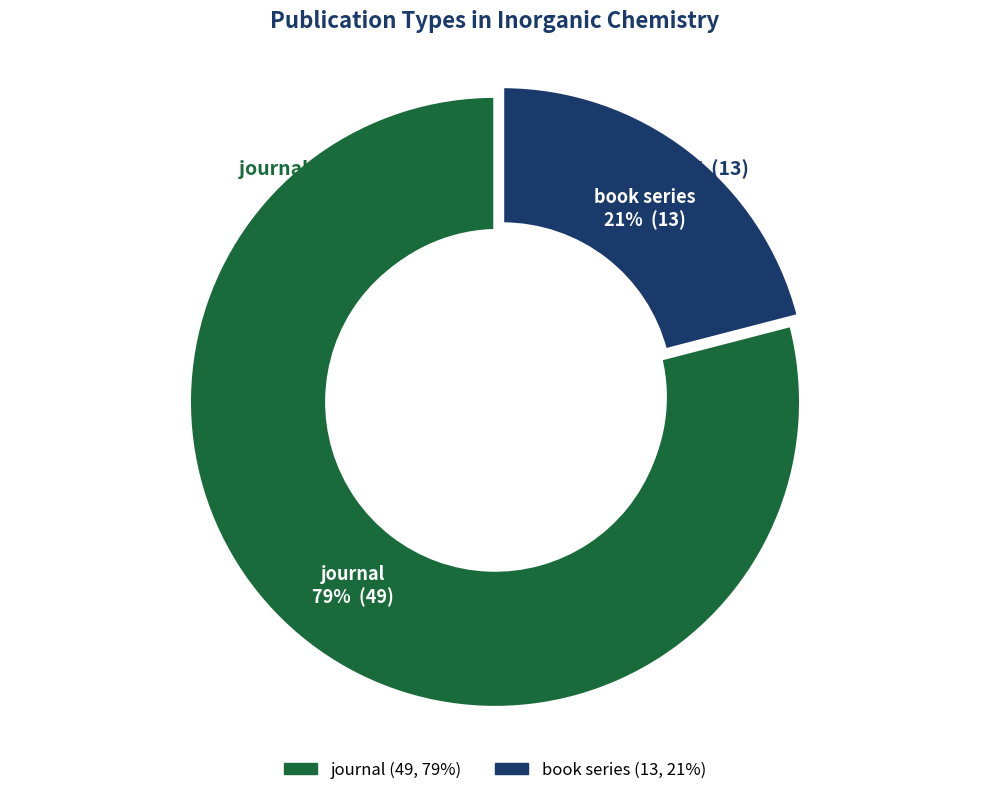

Is journal the majority of the pie?

Yes